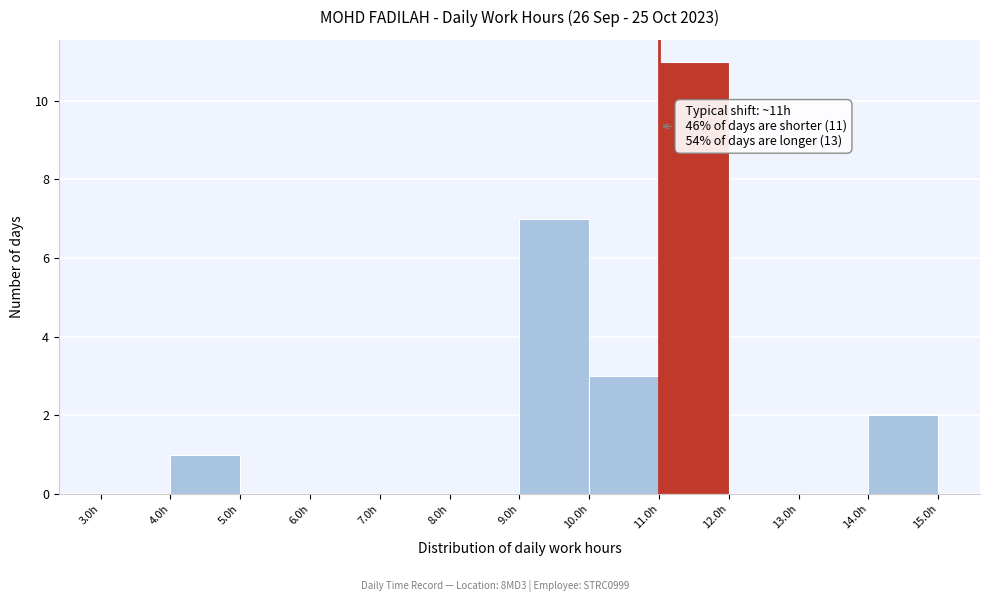

Which range on the x-axis has the tallest bar?

11 to 12